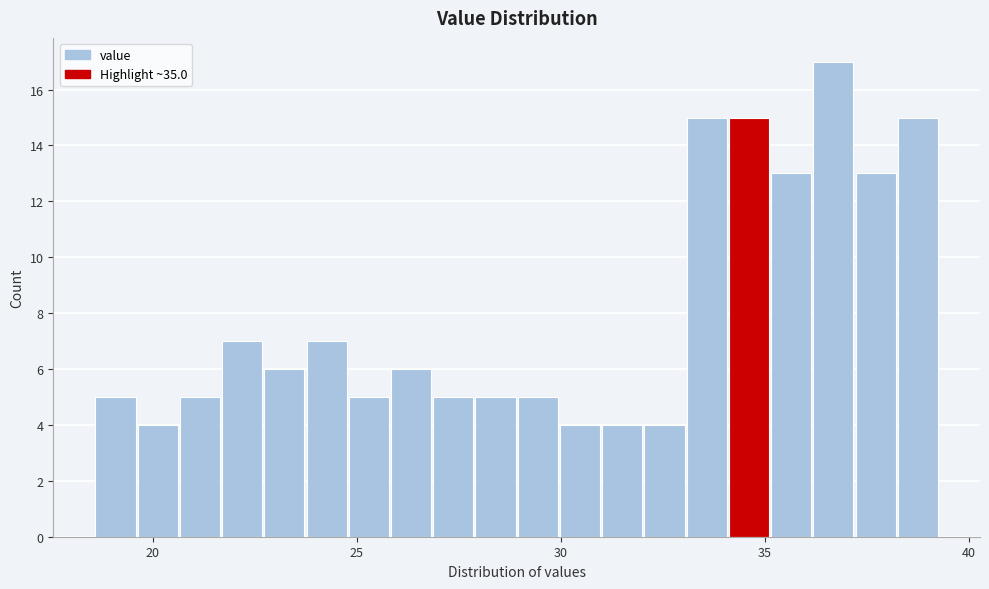

Read against the x-axis, roughly where is the centre of the tallest bar?

36.5